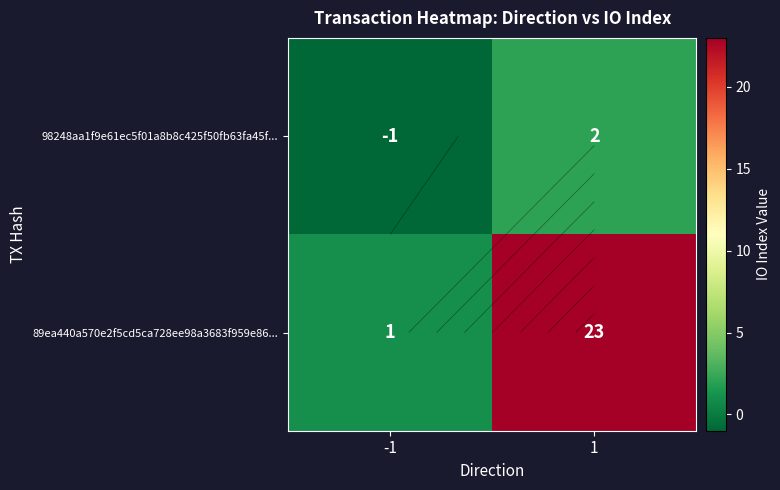

Rank the series at 1 from highest to lowest value.

89ea440a570e2f5cd5ca728ee98a3683f959e86..., 98248aa1f9e61ec5f01a8b8c425f50fb63fa45f...